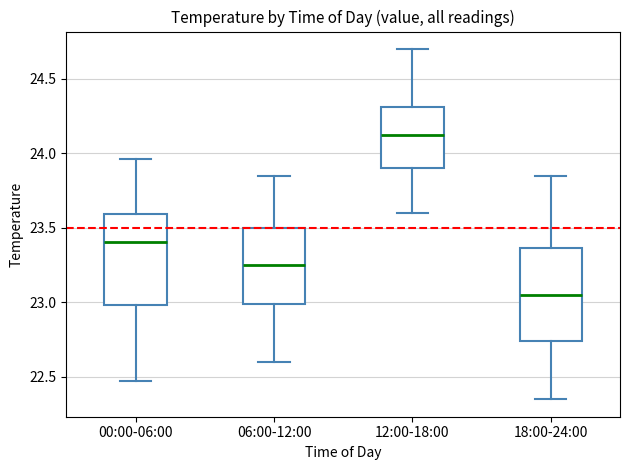

Reading left to right, read every box against the y-axis: the position of its median line, the range the box covers, and the ends of its whiskers. The values are not printed on the chart, so give them approximately, as read against the axis.

00:00-06:00: median 23.40, box 23.00 to 23.60, whiskers 22.45 to 23.95
06:00-12:00: median 23.25, box 23.00 to 23.50, whiskers 22.60 to 23.85
12:00-18:00: median 24.15, box 23.90 to 24.30, whiskers 23.60 to 24.70
18:00-24:00: median 23.05, box 22.75 to 23.35, whiskers 22.35 to 23.85